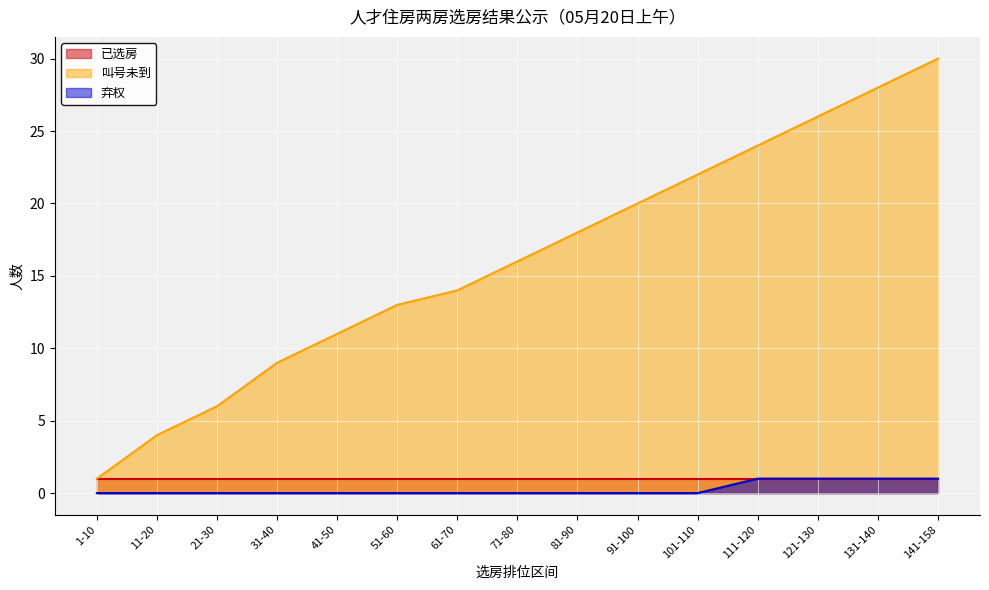

Rank the categories by 叫号未到 value from lowest to highest.

1-10, 11-20, 21-30, 31-40, 41-50, 51-60, 61-70, 71-80, 81-90, 91-100, 101-110, 111-120, 121-130, 131-140, 141-158